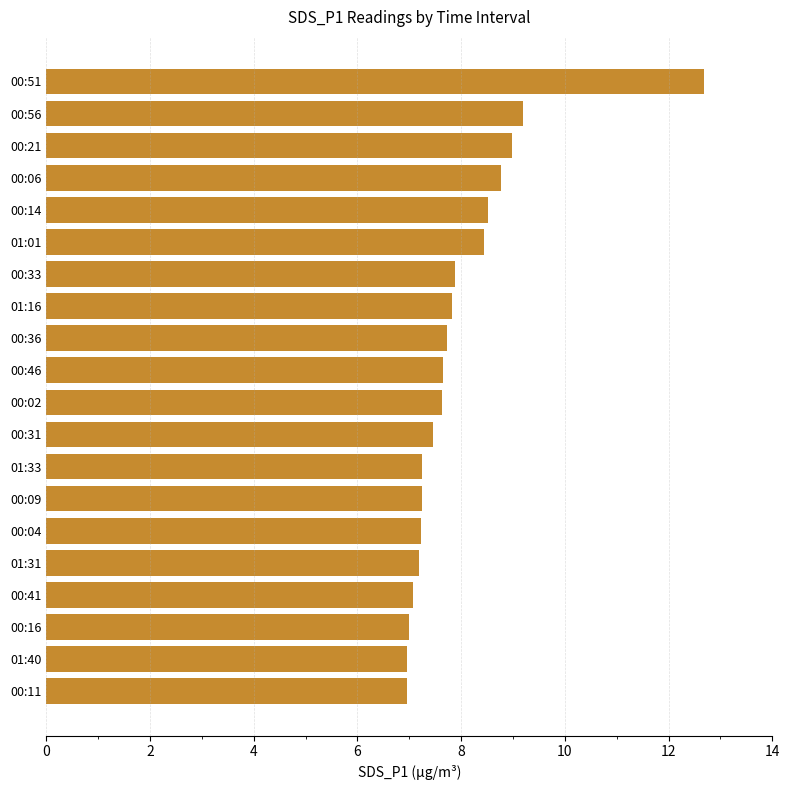

What is the minimum value shown in the chart?

7.0